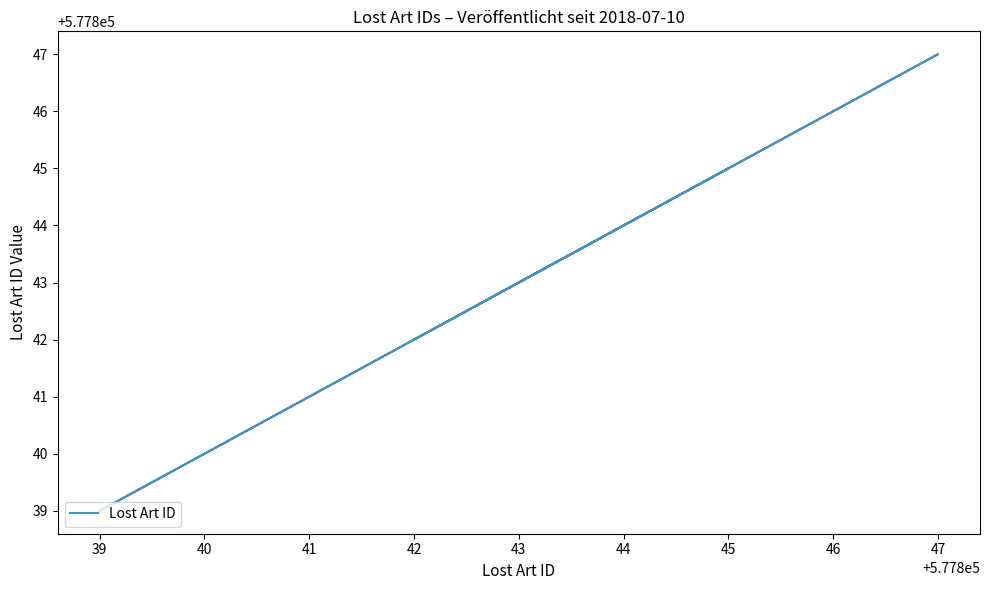

What is the greatest value displayed?

577847